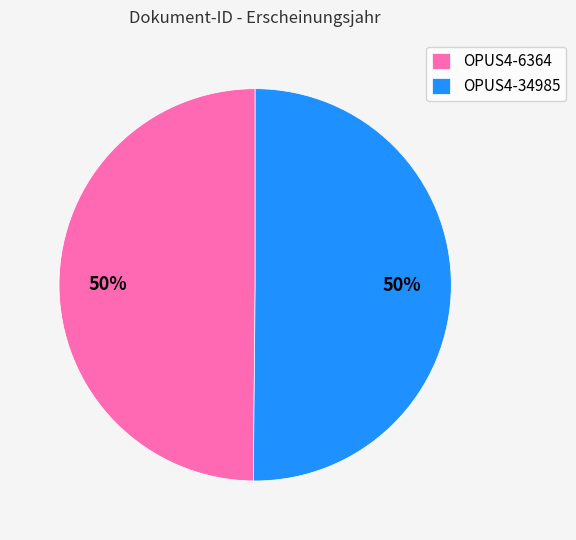

What percentage is the OPUS4-34985 slice, to the nearest percent?

50%